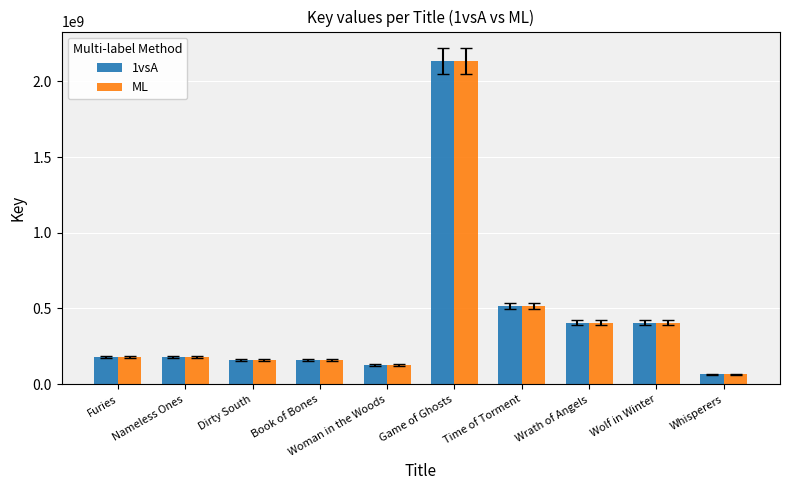

What are all the series names shown in the legend?

1vsA, ML